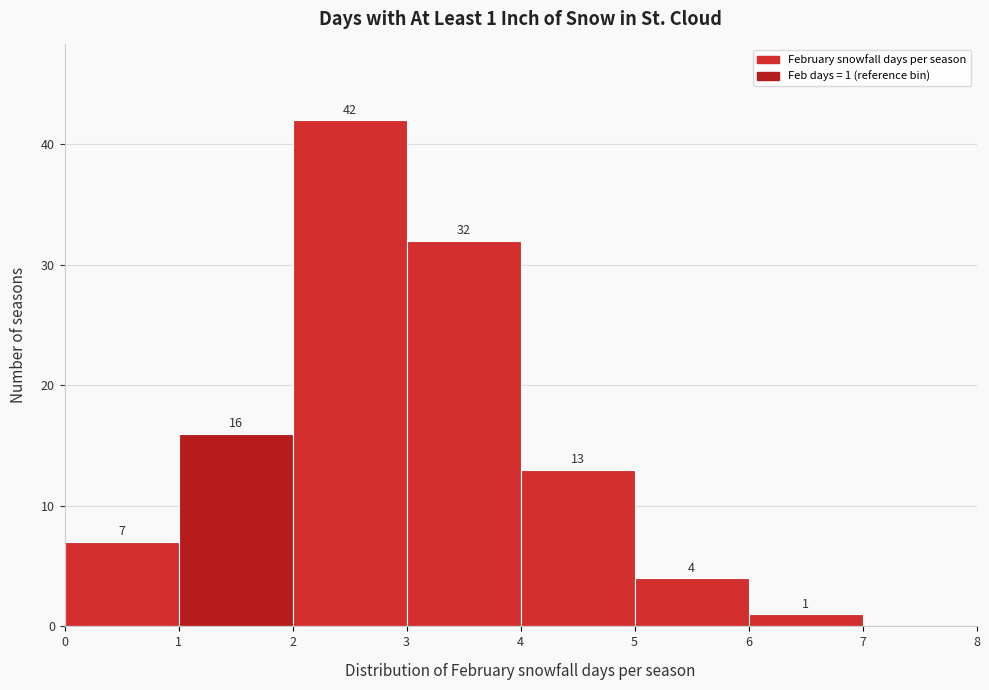

Which range on the x-axis has the tallest bar?

2 to 3